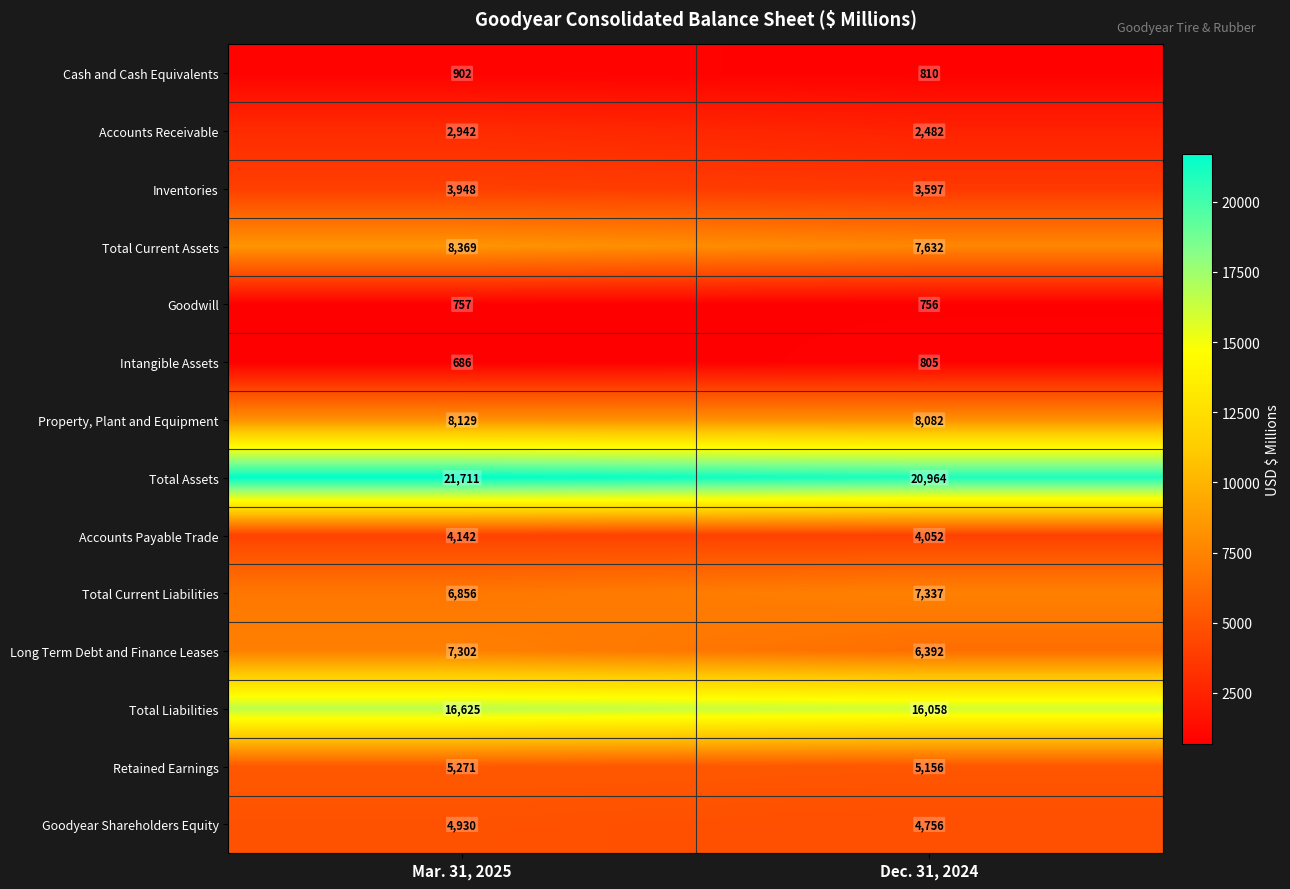

Rank the series by their maximum value, from lowest to highest.

Goodwill, Intangible Assets, Cash and Cash Equivalents, Accounts Receivable, Inventories, Accounts Payable Trade, Goodyear Shareholders Equity, Retained Earnings, Long Term Debt and Finance Leases, Total Current Liabilities, Property, Plant and Equipment, Total Current Assets, Total Liabilities, Total Assets